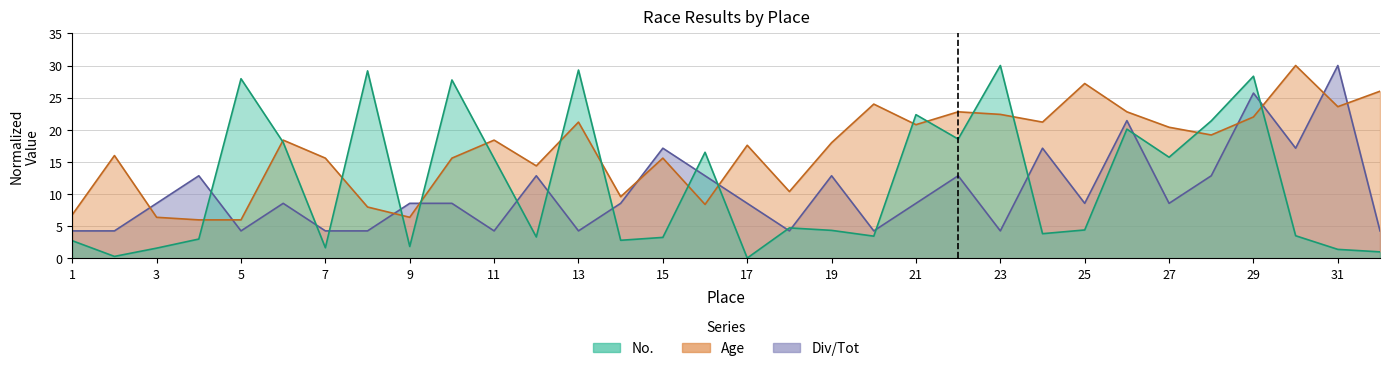

Where does the Div/Tot series first go above 8?

3